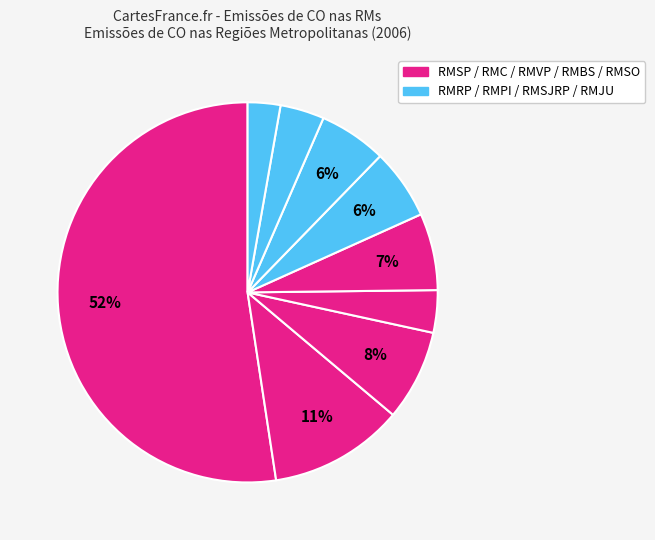

Is there a majority slice in this chart?

Yes